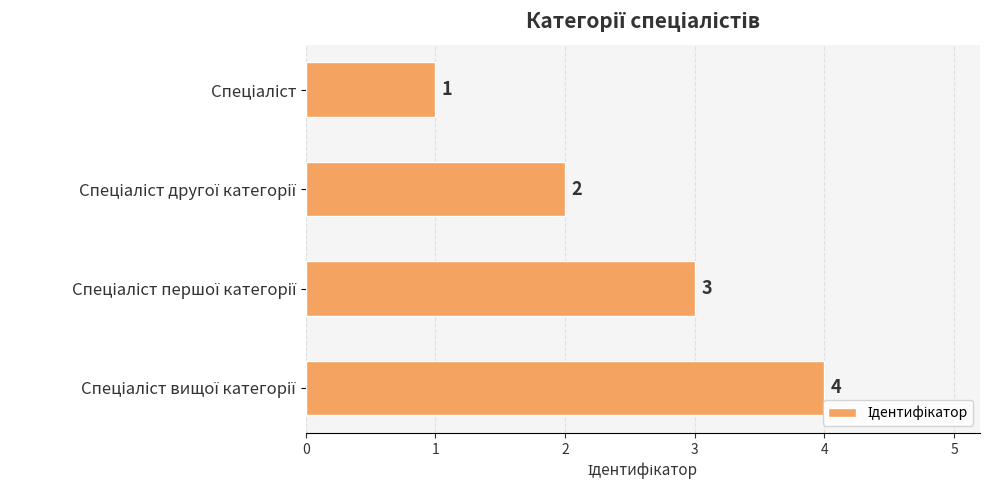

How many values are between 2 and 4?

3